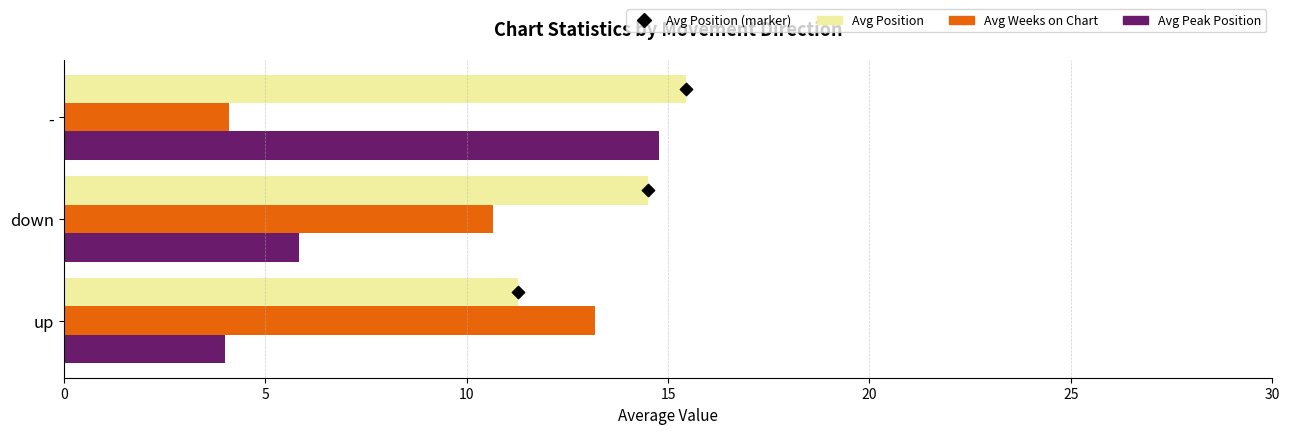

Is the value of Avg Weeks on Chart at down greater than the value of Avg Position at down?

No